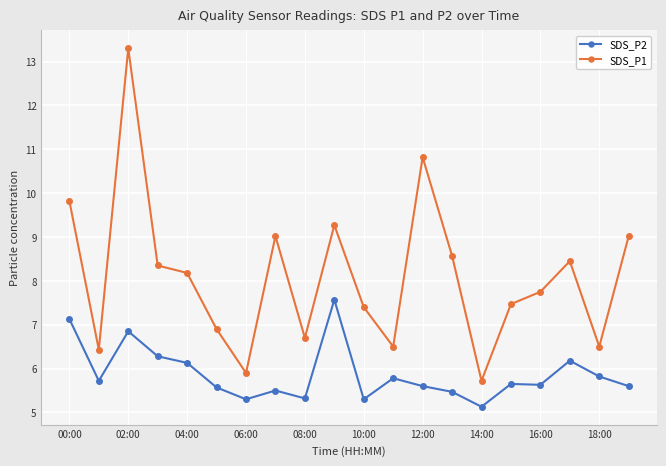

Which series has the largest range (max minus min)?

SDS_P1